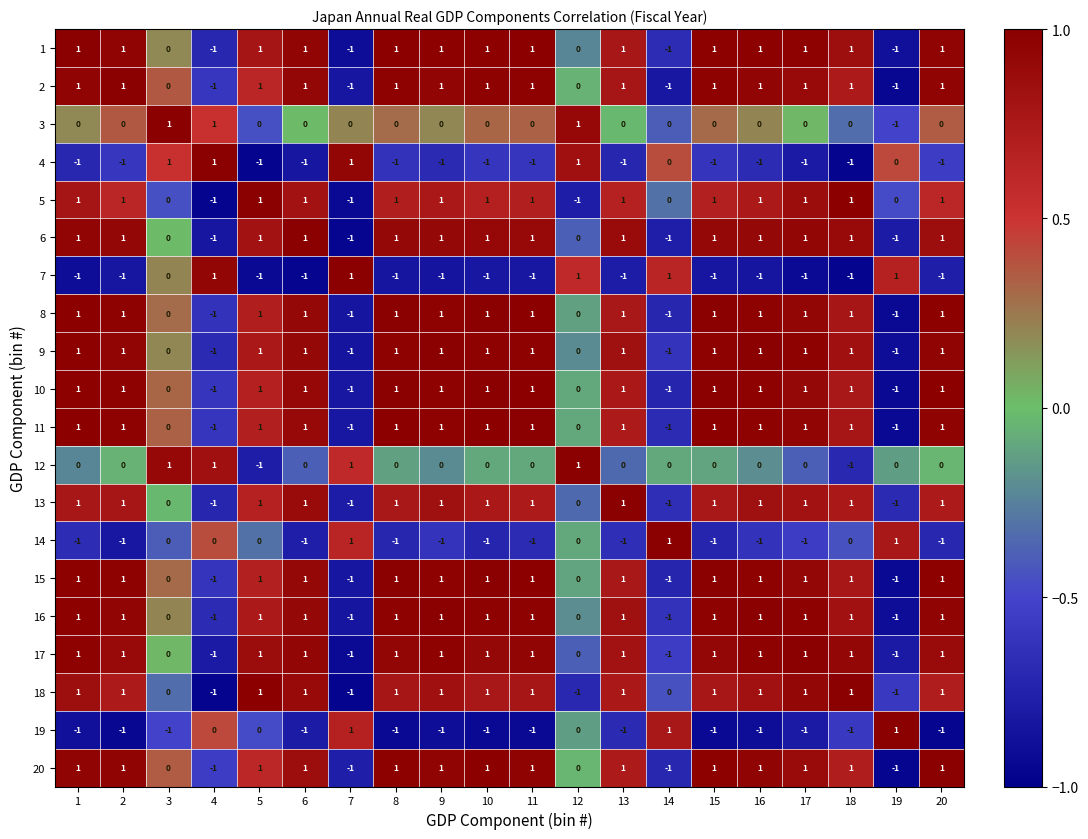

Is it true that 12 equals 0 at 1?

True